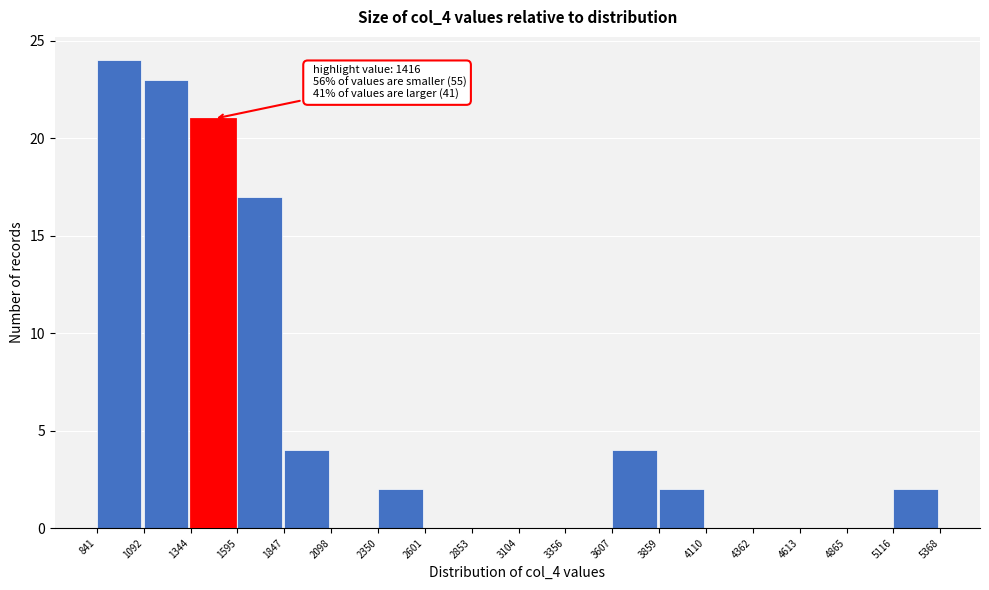

Over which range of the x-axis is the bar tallest?

841 to 1092